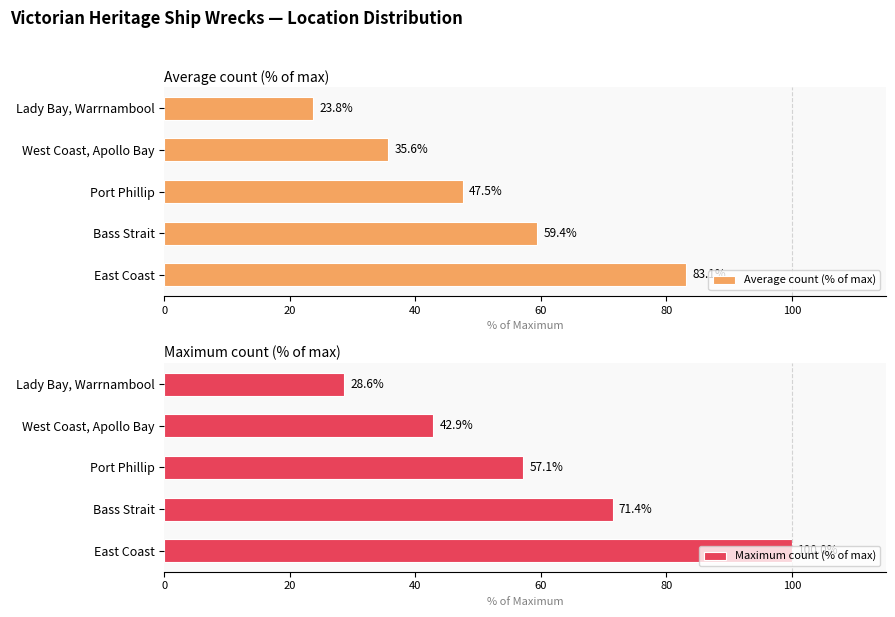

What is the sum of the Maximum count (% of max) values at Port Phillip and East Coast?

157.1